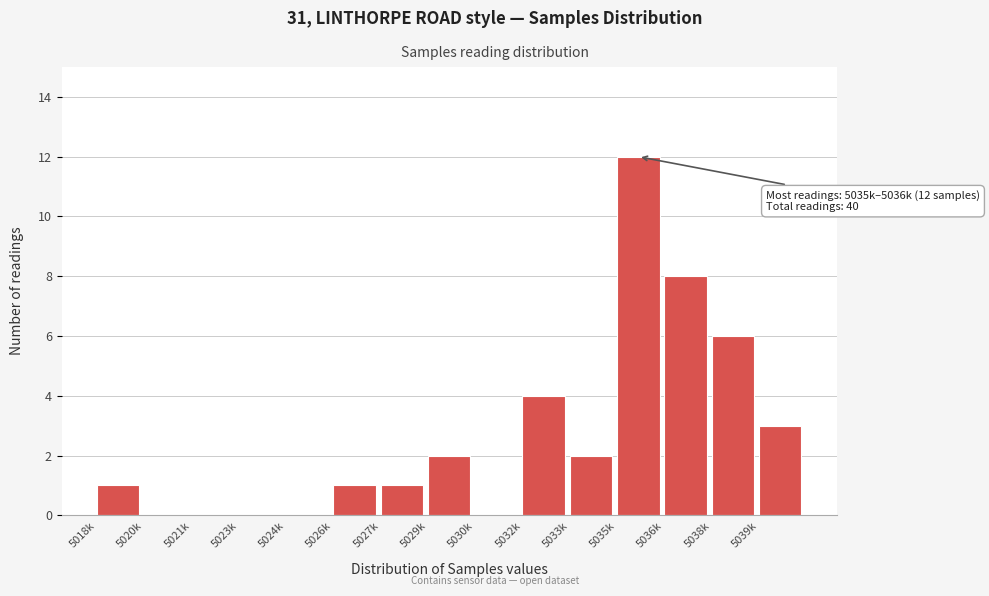

Reading left to right, what are all the values shown in this chart?

5018k=1	5020k=0	5021k=0	5023k=0	5024k=0	5026k=1	5027k=1	5029k=2	5030k=0	5032k=4	5033k=2	5035k=12	5036k=8	5038k=6	5039k=3